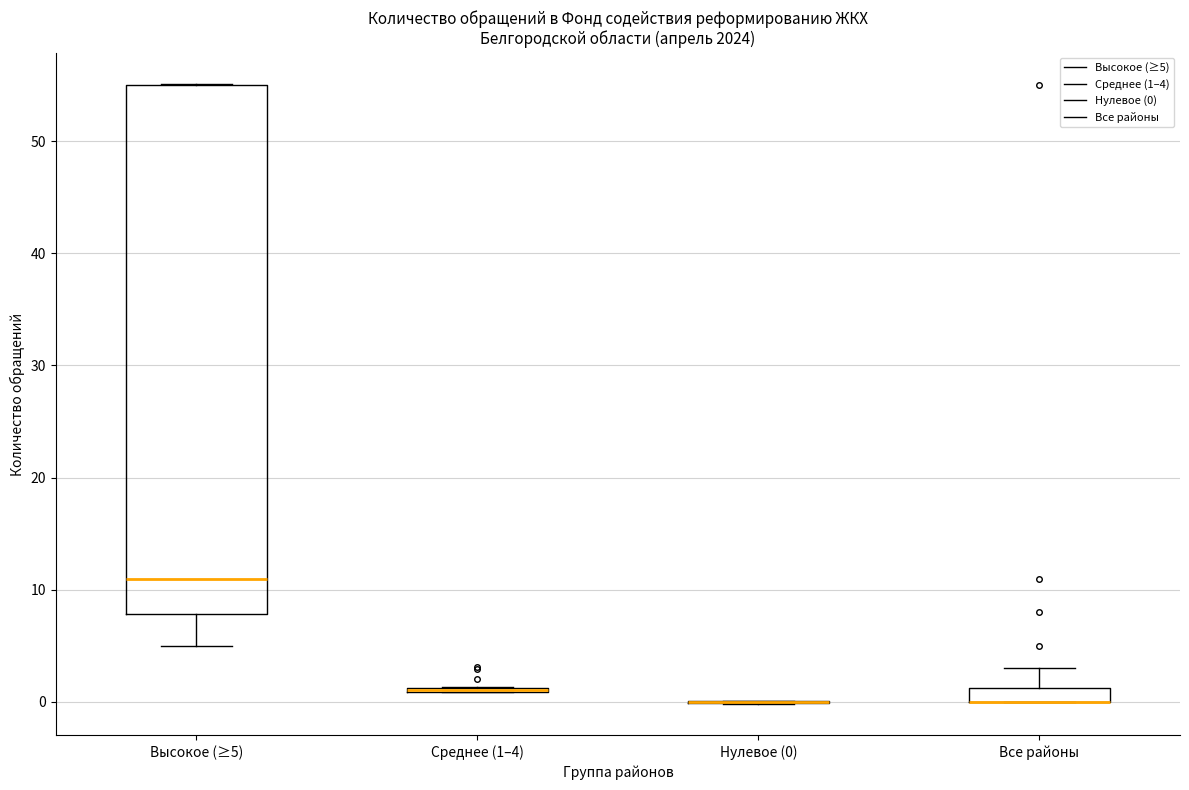

Comparing the boxes themselves (not the whiskers), which one is the tallest?

Высокое (≥5)